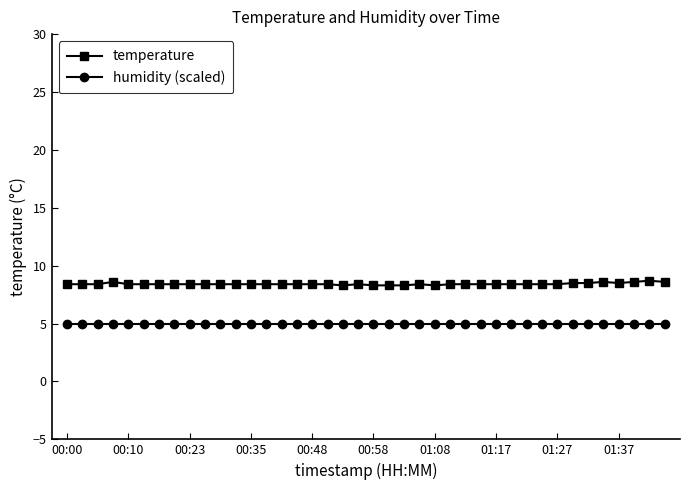

What is the value of the humidity (scaled) point at the 36th from the left?

5.0